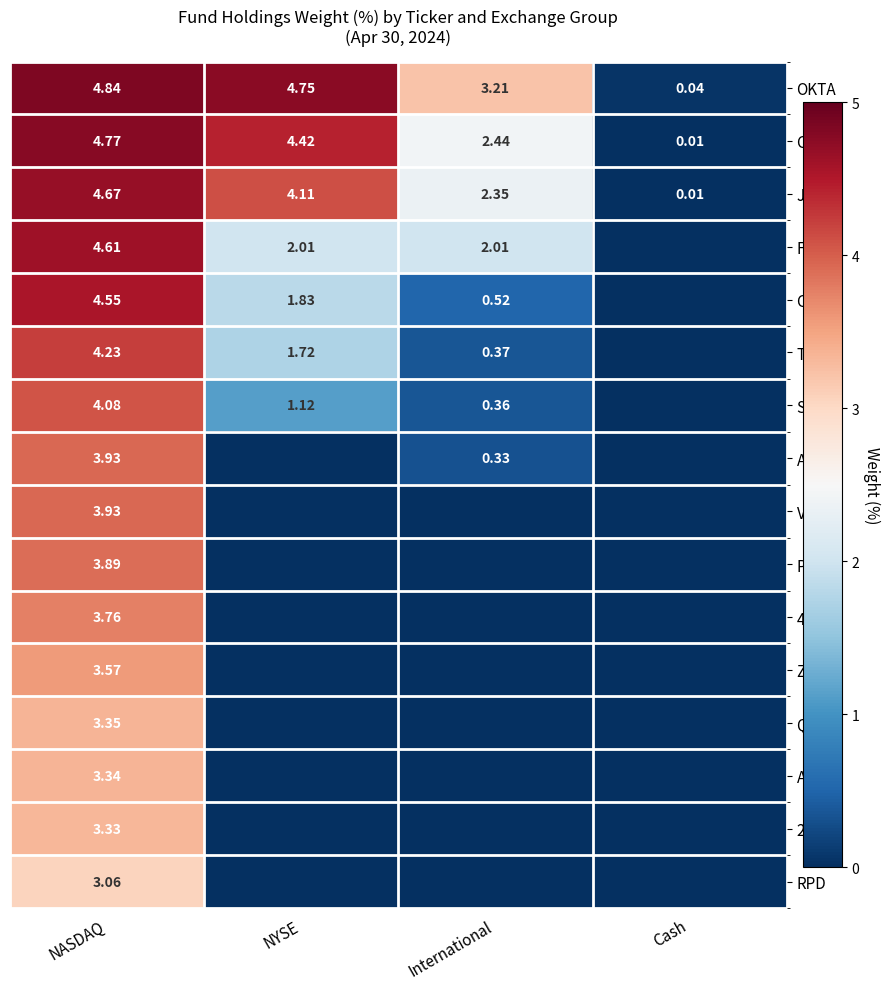

Where is OKTA nearest to the value 2?

International